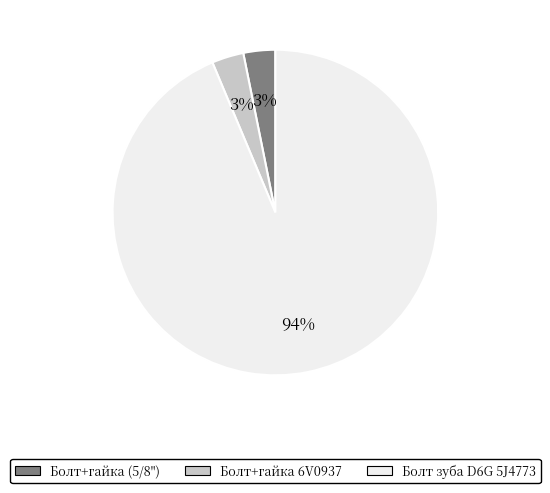

Which slice represents more than half of the pie?

Болт зуба D6G 5J4773